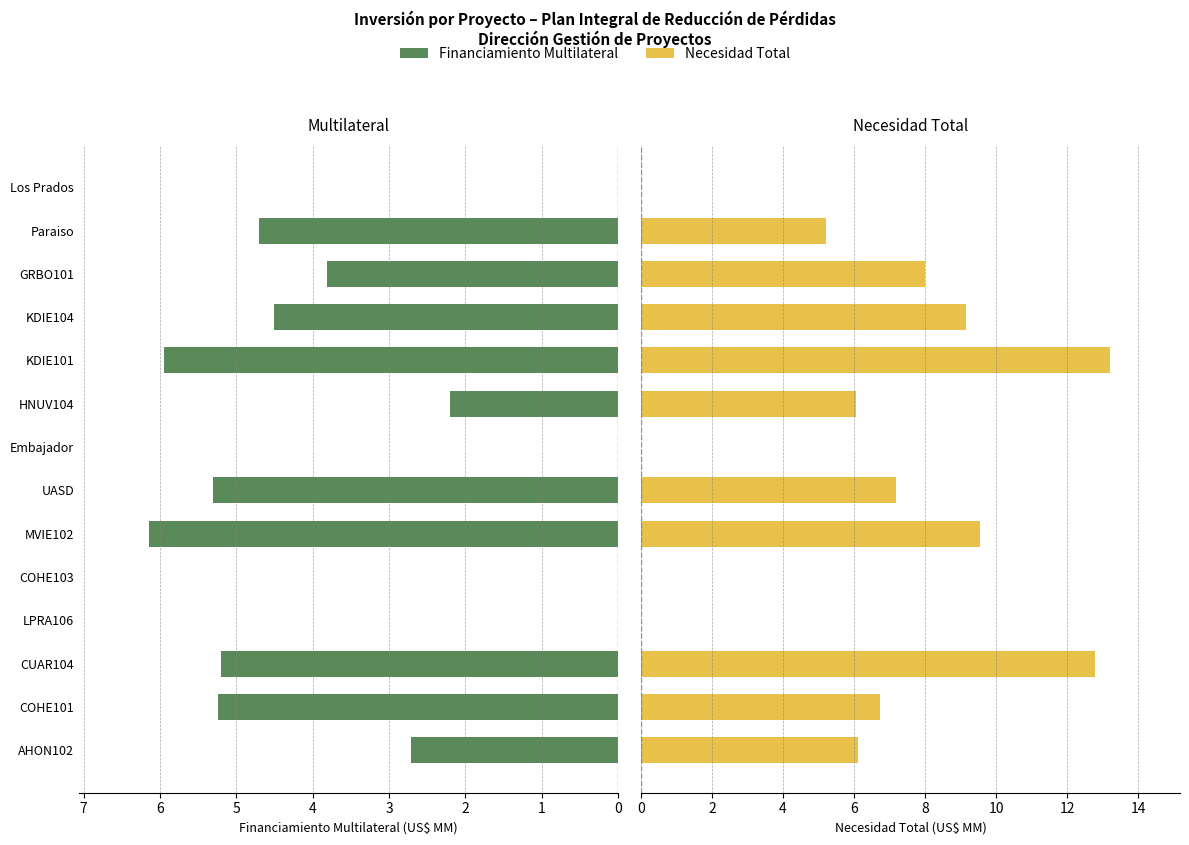

Which series changed the most between HNUV104 and Los Prados?

Necesidad Total